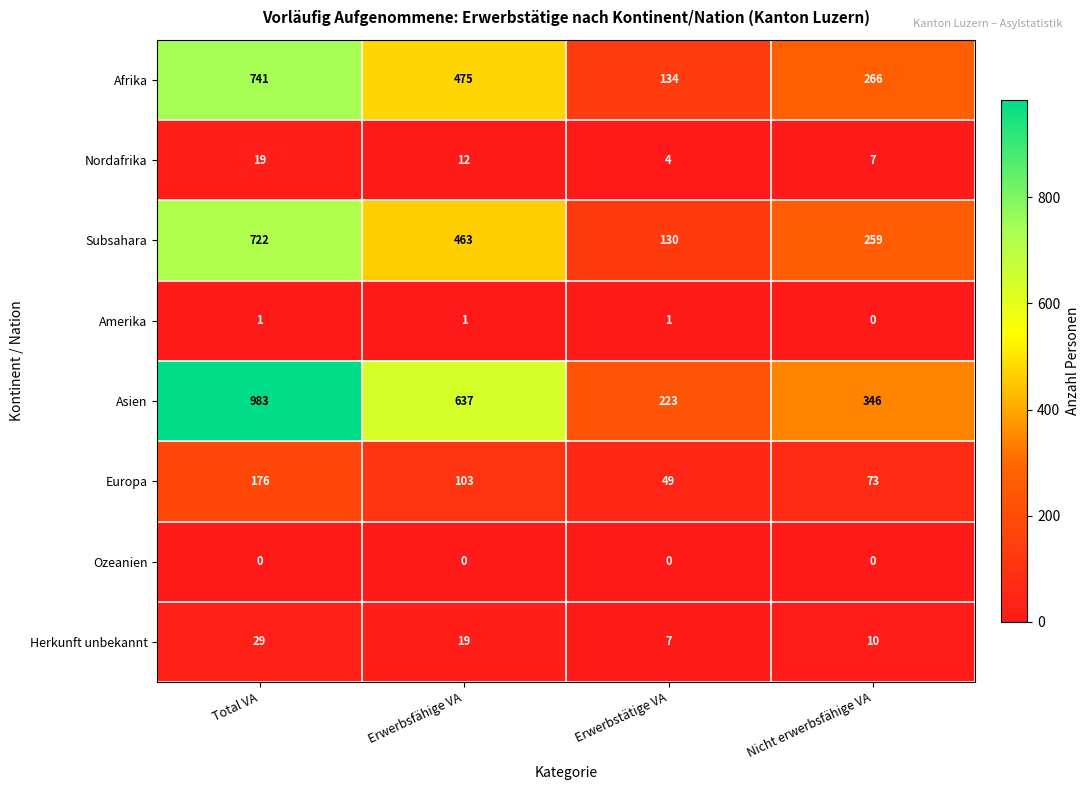

At which category is the sum across all series the highest?

Total VA